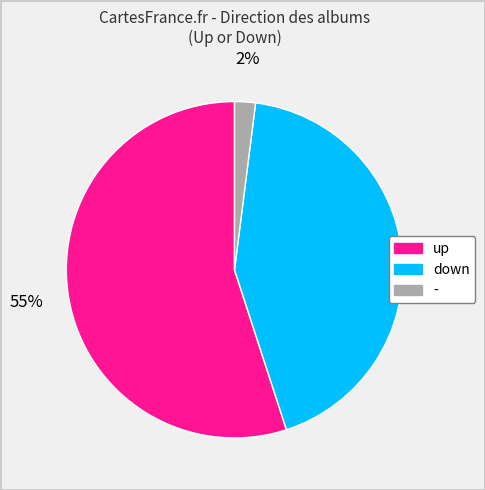

To the nearest percent, what is the difference between the largest and smallest slice percentages?

53%